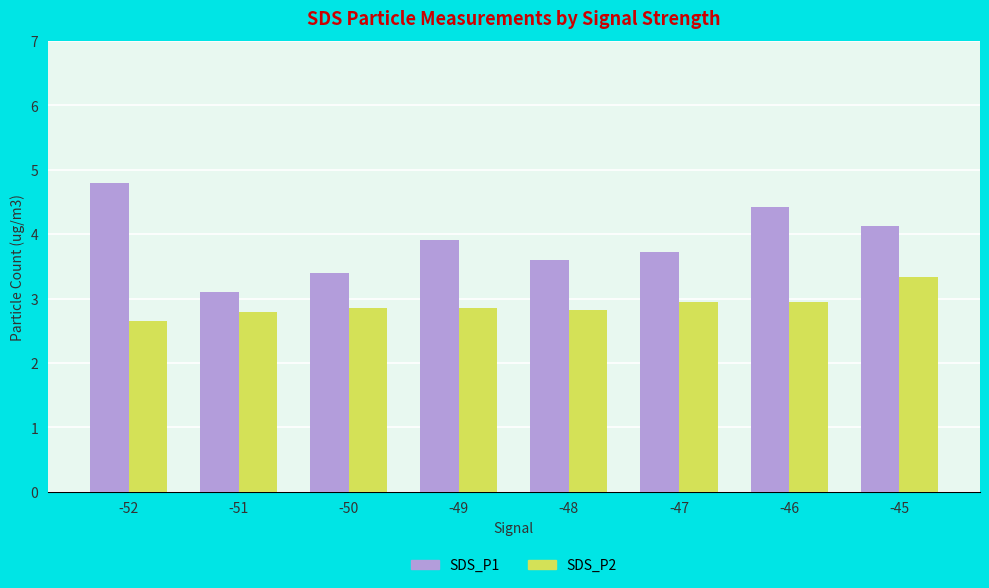

What is the value of the SDS_P2 bar at the 4th from the left?

2.9